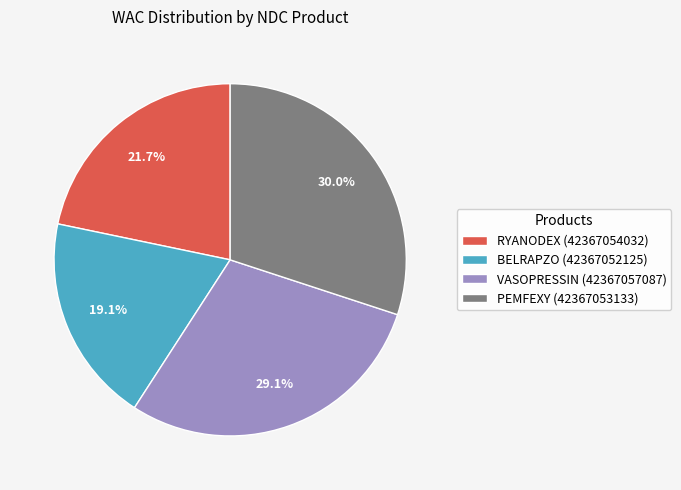

Is PEMFEXY (42367053133) the majority of the pie?

No